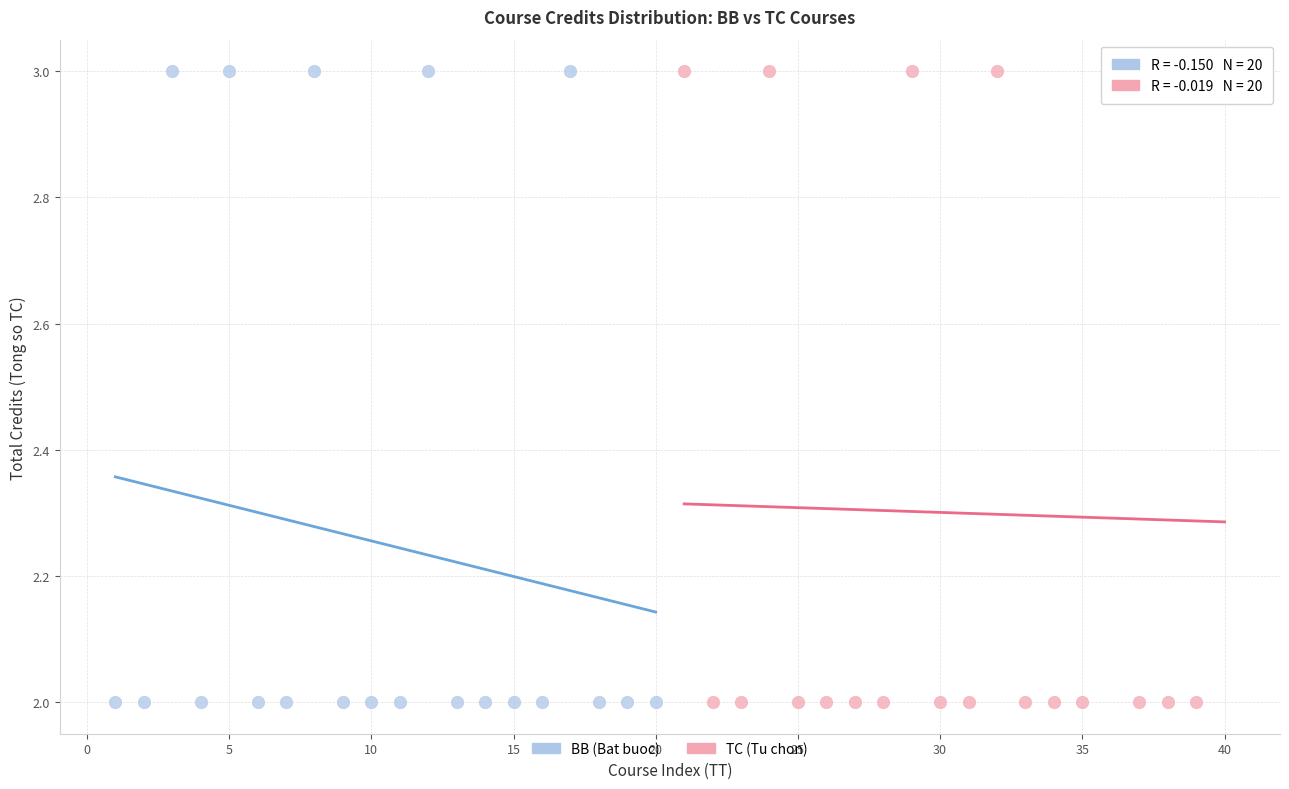

What are all the series names shown in the legend?

BB (Bat buoc), TC (Tu chon)